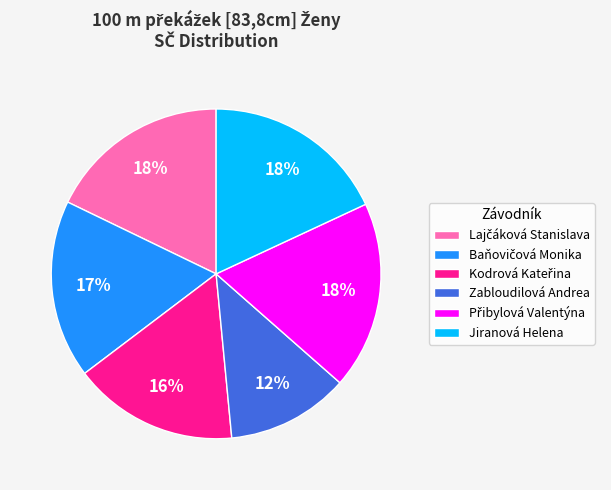

What percentage is the Jiranová Helena slice, to the nearest percent?

18%